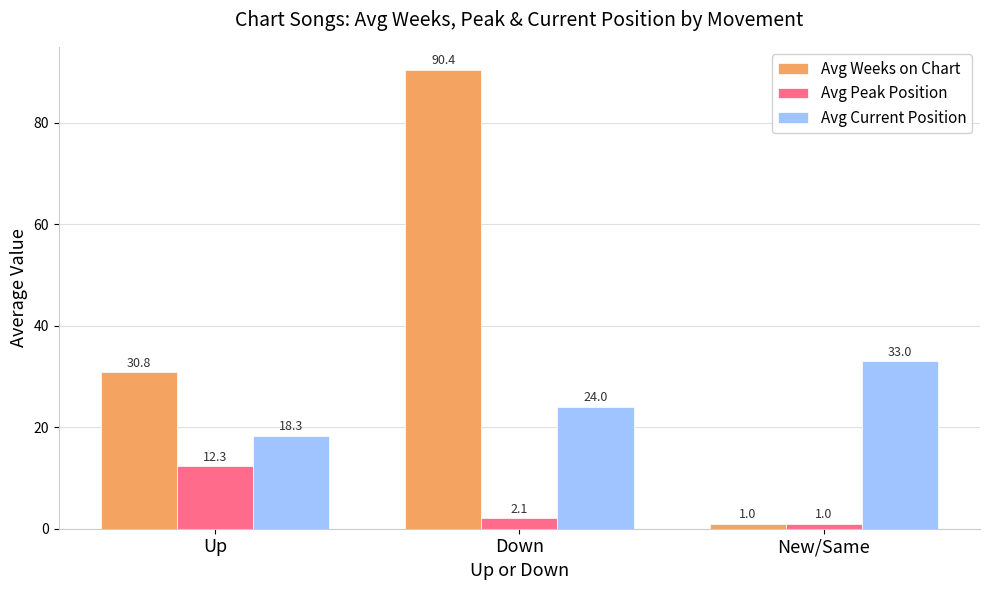

Reading left to right, transcribe all the data shown in this chart.

Avg Weeks on Chart: Up=30.8	Down=90.4	New/Same=1.0
Avg Peak Position: Up=12.3	Down=2.1	New/Same=1.0
Avg Current Position: Up=18.3	Down=24.0	New/Same=33.0